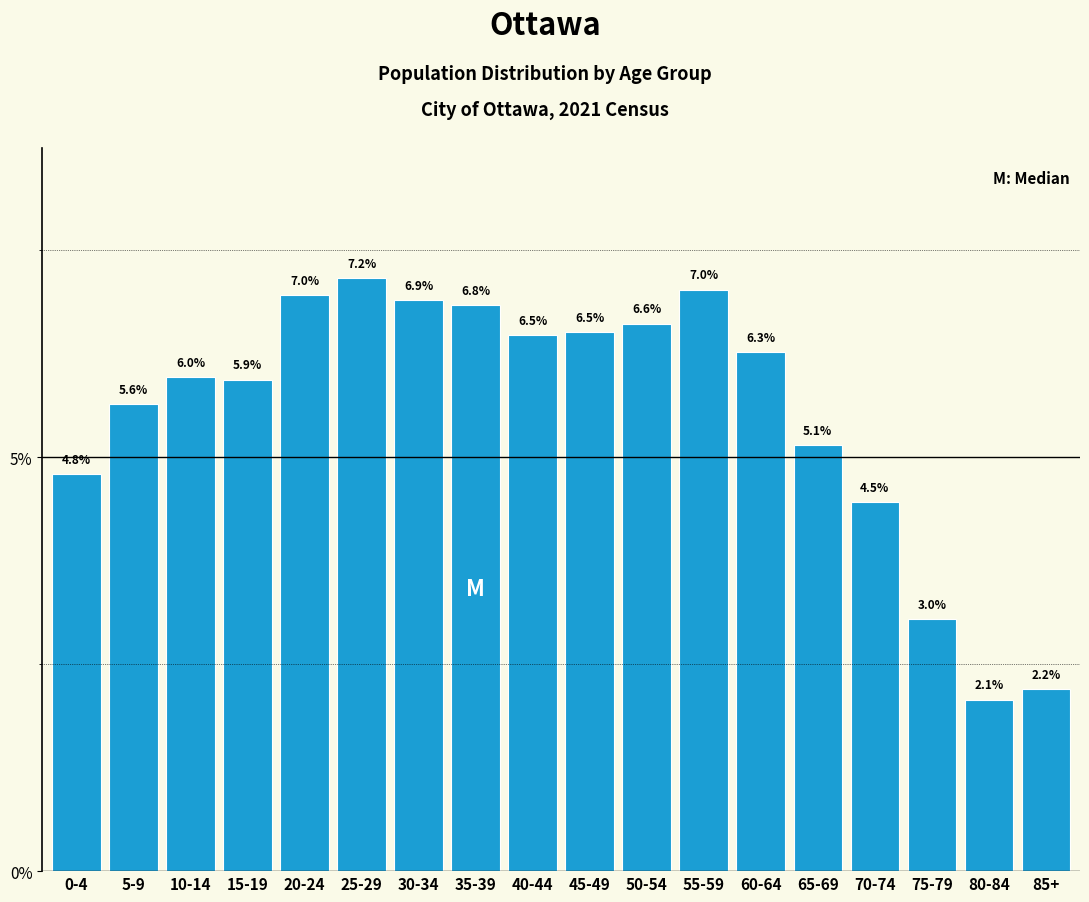

Reading left to right, extract all data points from this chart.

4.8	5.6	6.0	5.9	7.0	7.2	6.9	6.8	6.5	6.5	6.6	7.0	6.3	5.1	4.5	3.0	2.1	2.2